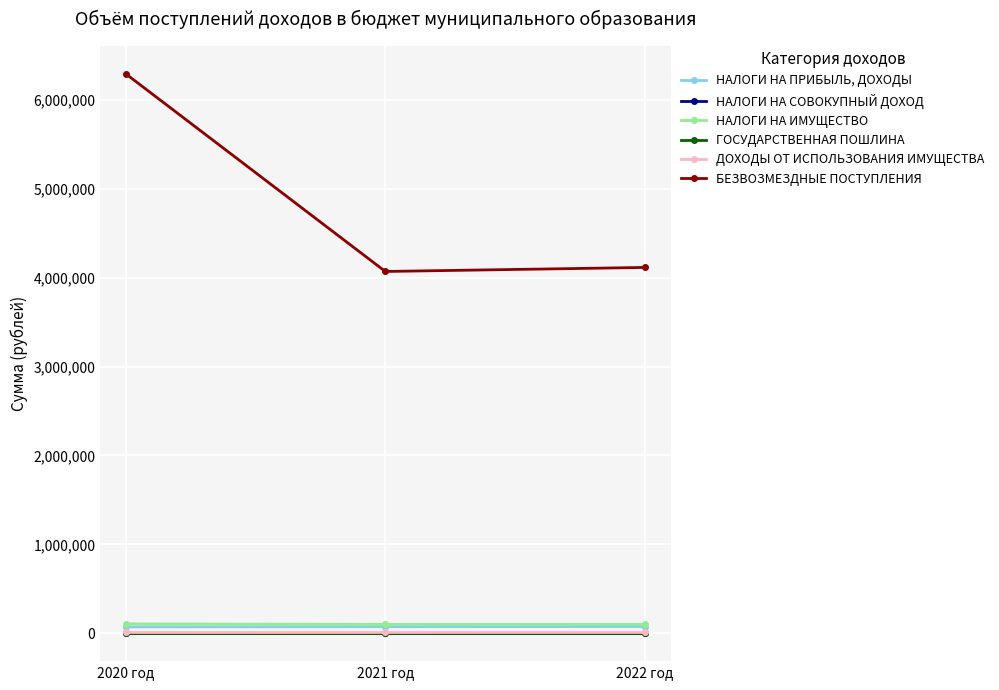

What is the sum of the ГОСУДАРСТВЕННАЯ ПОШЛИНА values at 2021 год and 2020 год?

14000.0